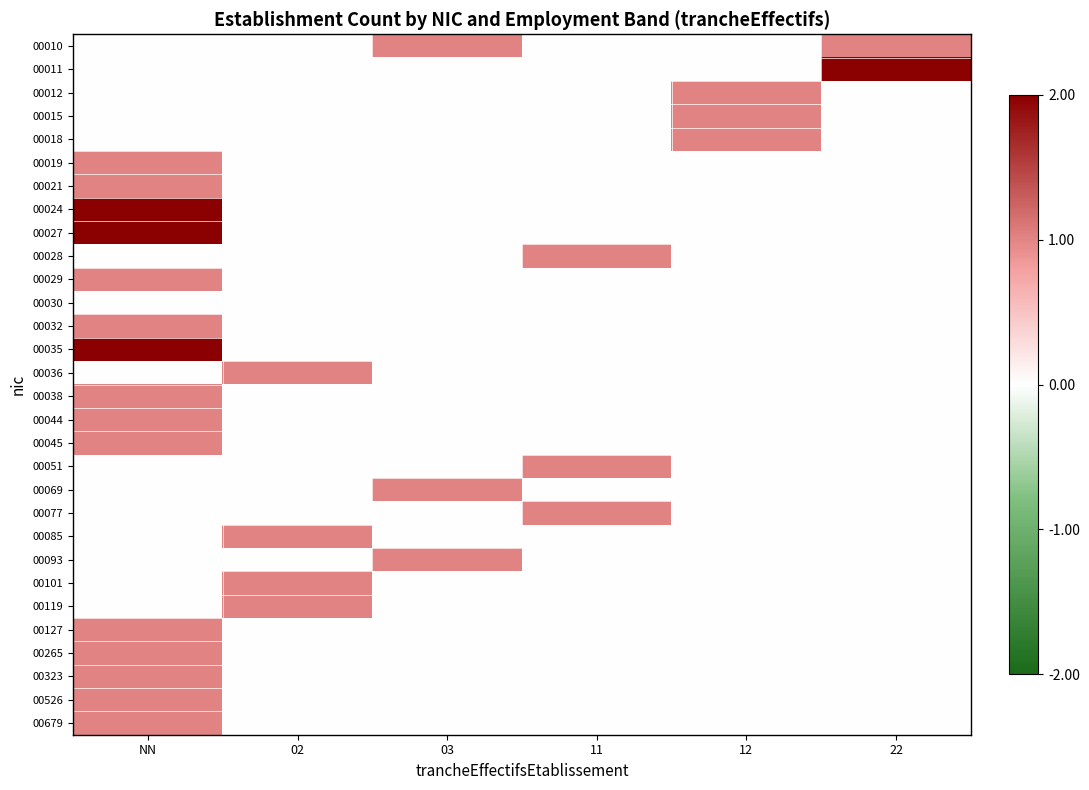

Reading left to right, what are all the values shown in this chart?

00010: NN=0.5	02=0.5	03=0.8	11=0.5	12=0.5	22=0.8
00011: NN=0.5	02=0.5	03=0.5	11=0.5	12=0.5	22=1.0
00012: NN=0.5	02=0.5	03=0.5	11=0.5	12=0.8	22=0.5
00015: NN=0.5	02=0.5	03=0.5	11=0.5	12=0.8	22=0.5
00018: NN=0.5	02=0.5	03=0.5	11=0.5	12=0.8	22=0.5
00019: NN=0.8	02=0.5	03=0.5	11=0.5	12=0.5	22=0.5
00021: NN=0.8	02=0.5	03=0.5	11=0.5	12=0.5	22=0.5
00024: NN=1.0	02=0.5	03=0.5	11=0.5	12=0.5	22=0.5
00027: NN=1.0	02=0.5	03=0.5	11=0.5	12=0.5	22=0.5
00028: NN=0.5	02=0.5	03=0.5	11=0.8	12=0.5	22=0.5
00029: NN=0.8	02=0.5	03=0.5	11=0.5	12=0.5	22=0.5
00030: NN=0.5	02=0.5	03=0.5	11=0.5	12=0.5	22=0.5
00032: NN=0.8	02=0.5	03=0.5	11=0.5	12=0.5	22=0.5
00035: NN=1.0	02=0.5	03=0.5	11=0.5	12=0.5	22=0.5
00036: NN=0.5	02=0.8	03=0.5	11=0.5	12=0.5	22=0.5
00038: NN=0.8	02=0.5	03=0.5	11=0.5	12=0.5	22=0.5
00044: NN=0.8	02=0.5	03=0.5	11=0.5	12=0.5	22=0.5
00045: NN=0.8	02=0.5	03=0.5	11=0.5	12=0.5	22=0.5
00051: NN=0.5	02=0.5	03=0.5	11=0.8	12=0.5	22=0.5
00069: NN=0.5	02=0.5	03=0.8	11=0.5	12=0.5	22=0.5
00077: NN=0.5	02=0.5	03=0.5	11=0.8	12=0.5	22=0.5
00085: NN=0.5	02=0.8	03=0.5	11=0.5	12=0.5	22=0.5
00093: NN=0.5	02=0.5	03=0.8	11=0.5	12=0.5	22=0.5
00101: NN=0.5	02=0.8	03=0.5	11=0.5	12=0.5	22=0.5
00119: NN=0.5	02=0.8	03=0.5	11=0.5	12=0.5	22=0.5
00127: NN=0.8	02=0.5	03=0.5	11=0.5	12=0.5	22=0.5
00265: NN=0.8	02=0.5	03=0.5	11=0.5	12=0.5	22=0.5
00323: NN=0.8	02=0.5	03=0.5	11=0.5	12=0.5	22=0.5
00526: NN=0.8	02=0.5	03=0.5	11=0.5	12=0.5	22=0.5
00679: NN=0.8	02=0.5	03=0.5	11=0.5	12=0.5	22=0.5